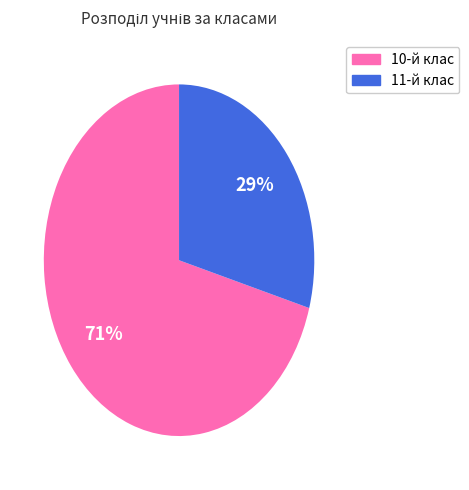

Is there a majority slice in this chart?

Yes